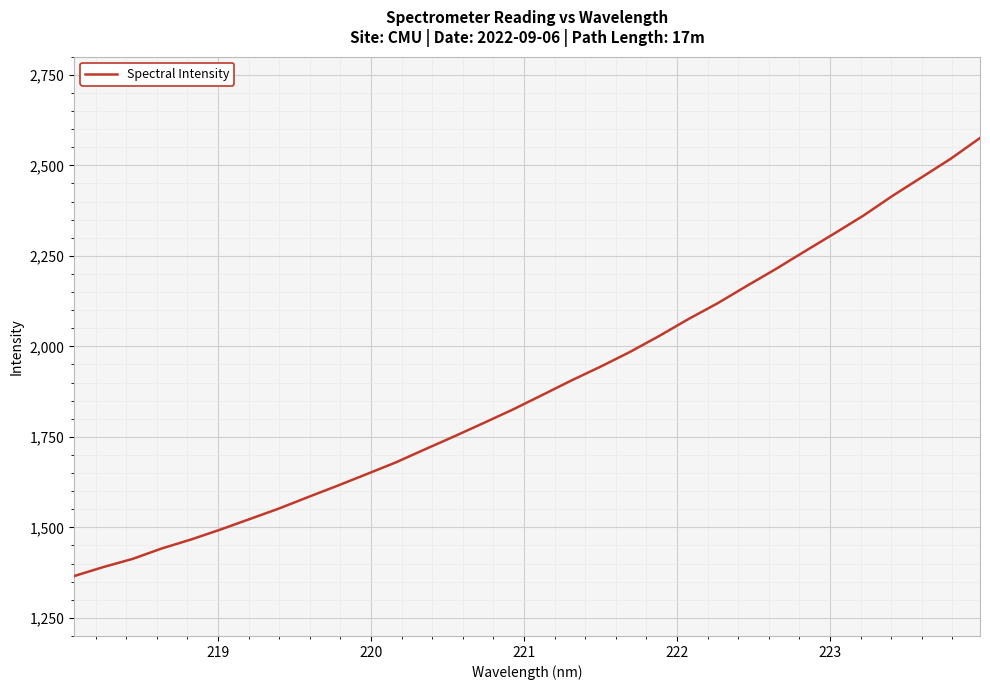

What is the smallest value displayed?

1365.5